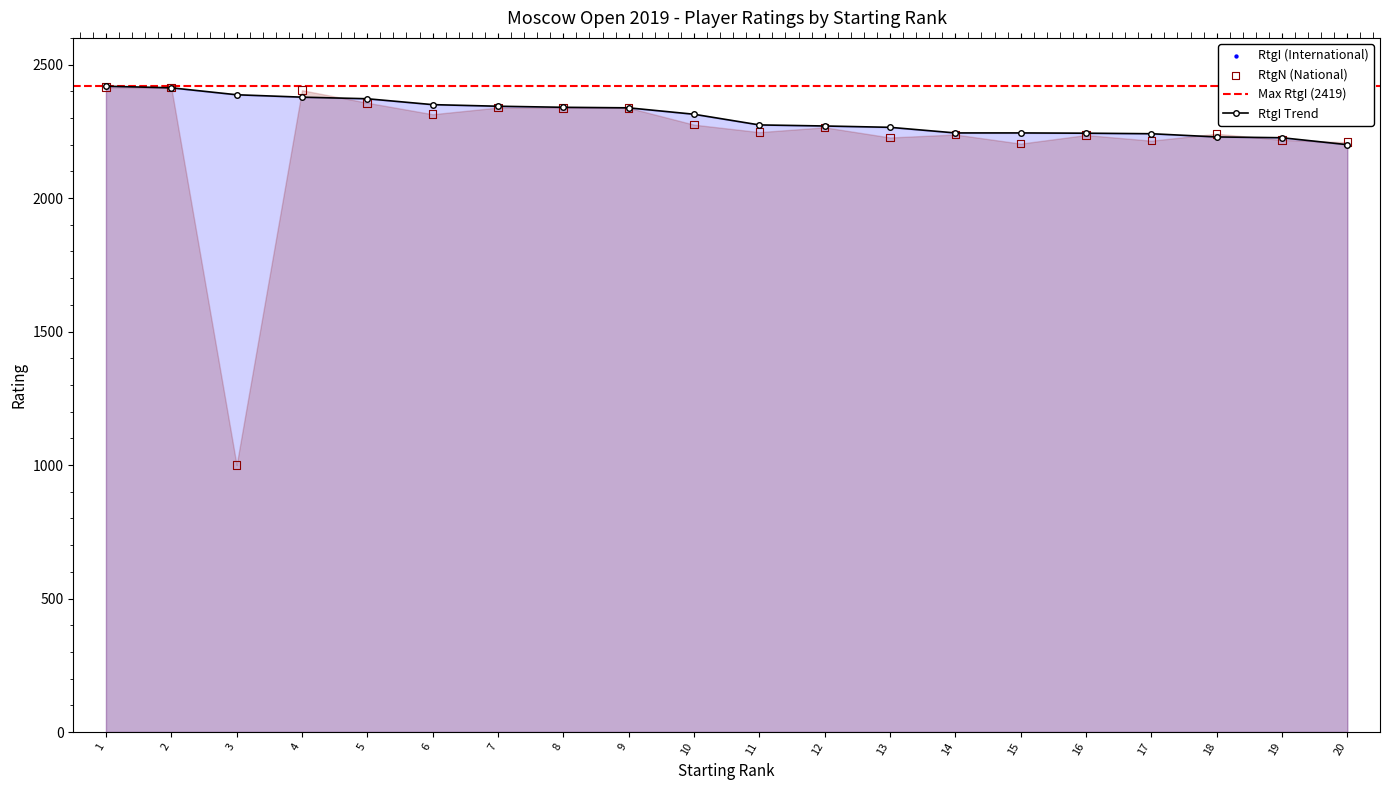

At which category is the sum across all series the highest?

1